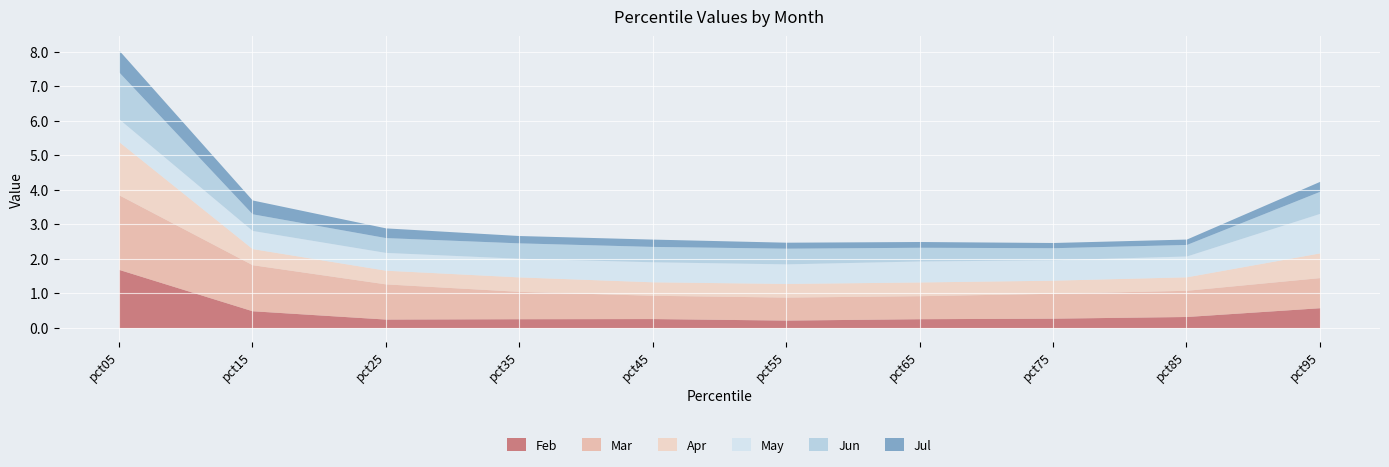

Reading left to right, what are all the values shown in this chart?

Feb: pct05=1.7	pct15=0.5	pct25=0.3	pct35=0.3	pct45=0.3	pct55=0.2	pct65=0.3	pct75=0.3	pct85=0.3	pct95=0.6
Mar: pct05=2.2	pct15=1.3	pct25=1.0	pct35=0.8	pct45=0.7	pct55=0.7	pct65=0.7	pct75=0.7	pct85=0.8	pct95=0.9
Apr: pct05=1.5	pct15=0.5	pct25=0.4	pct35=0.4	pct45=0.4	pct55=0.4	pct65=0.4	pct75=0.4	pct85=0.4	pct95=0.7
May: pct05=0.7	pct15=0.5	pct25=0.5	pct35=0.5	pct45=0.6	pct55=0.6	pct65=0.6	pct75=0.6	pct85=0.6	pct95=1.1
Jun: pct05=1.4	pct15=0.5	pct25=0.4	pct35=0.4	pct45=0.4	pct55=0.5	pct65=0.4	pct75=0.3	pct85=0.3	pct95=0.6
Jul: pct05=0.6	pct15=0.4	pct25=0.3	pct35=0.2	pct45=0.2	pct55=0.2	pct65=0.2	pct75=0.2	pct85=0.2	pct95=0.3